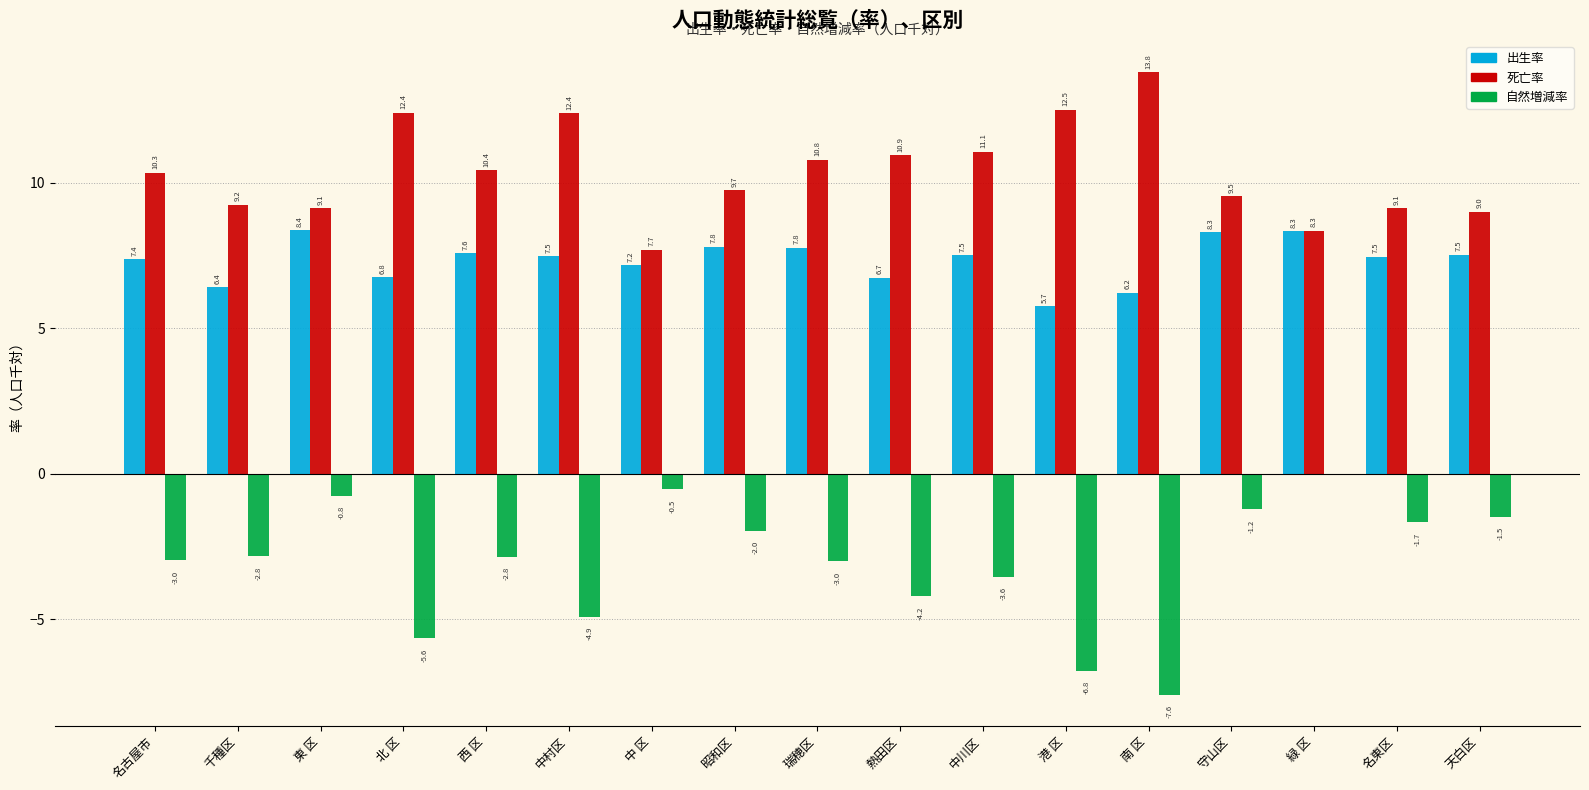

What is the sum of the 自然増減率 values at 西 区 and 名古屋市?

-5.8